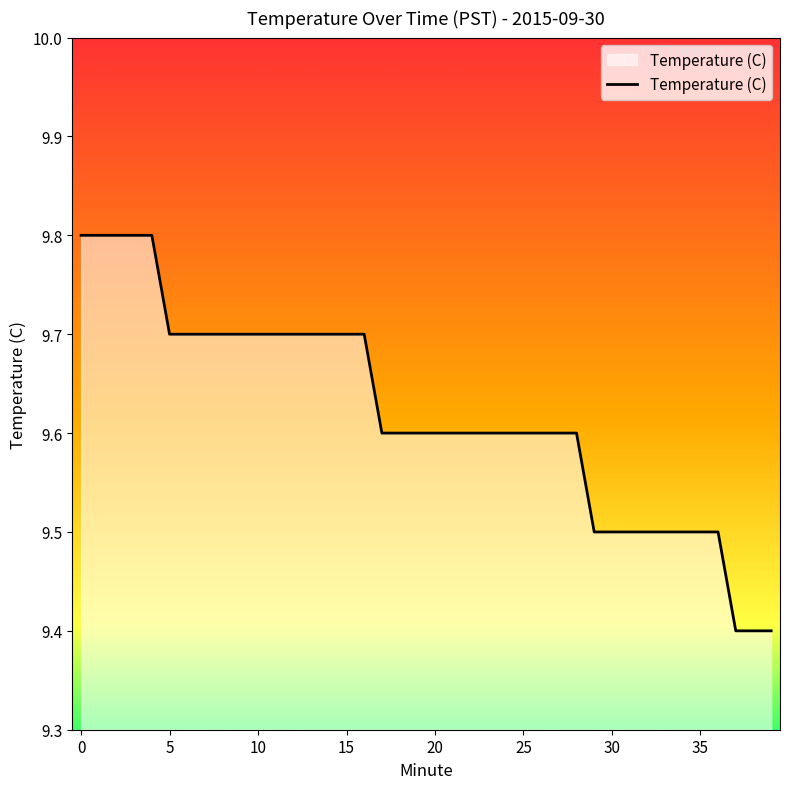

What is the smallest value displayed?

9.4